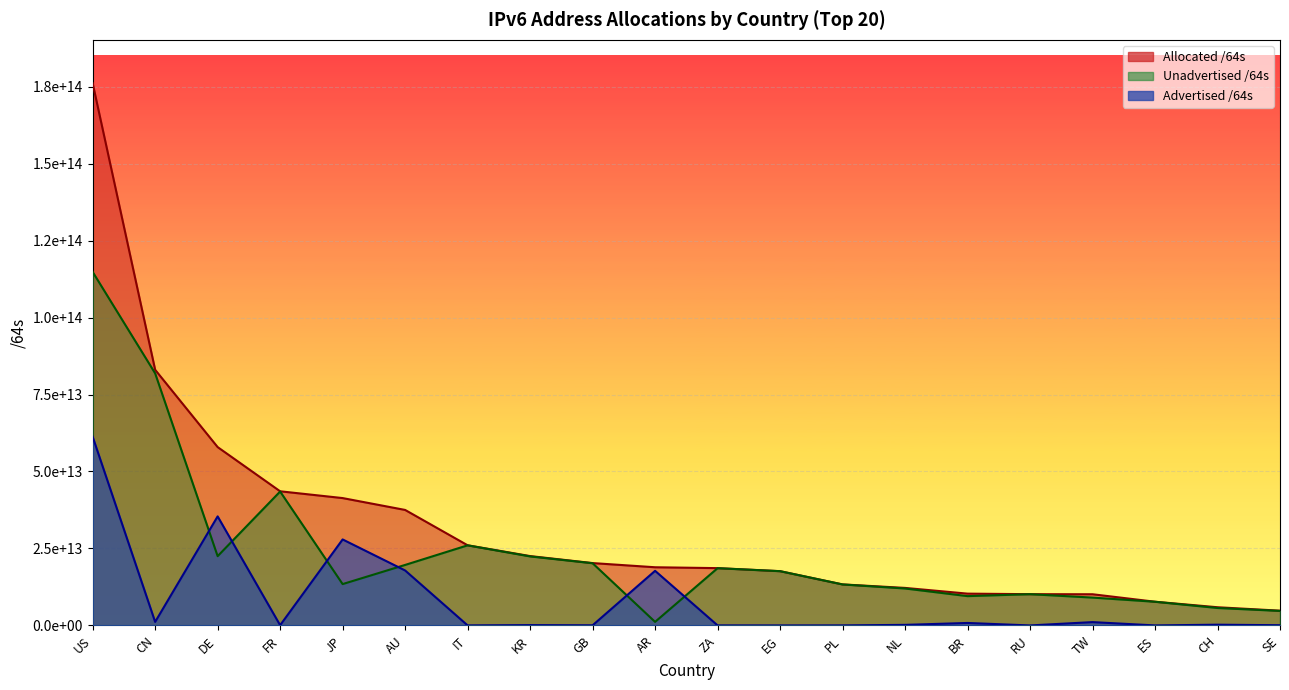

How many interior local valleys does the Unadvertised /64s series have?

4